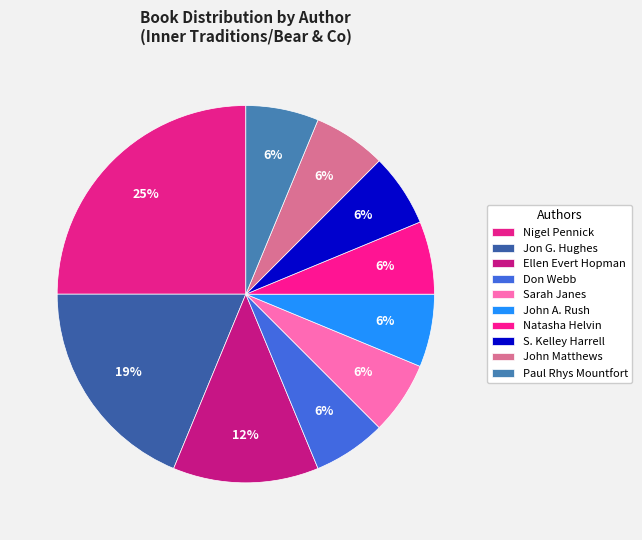

Does any single category account for the majority?

No